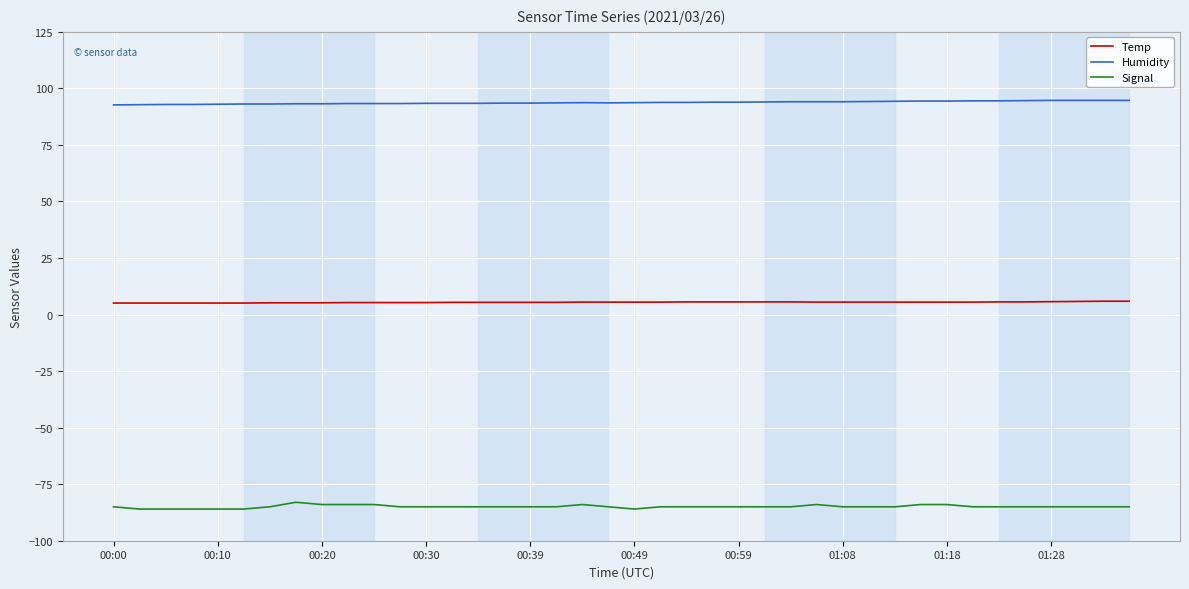

Which series has the largest total across all categories?

Humidity